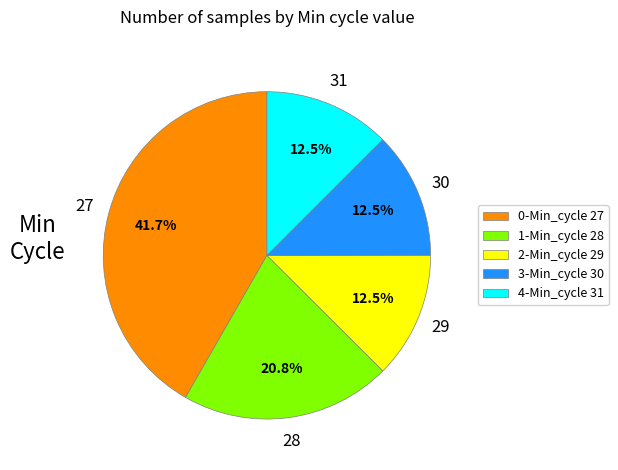

What is the largest slice in the pie chart?

0-Min_cycle 27